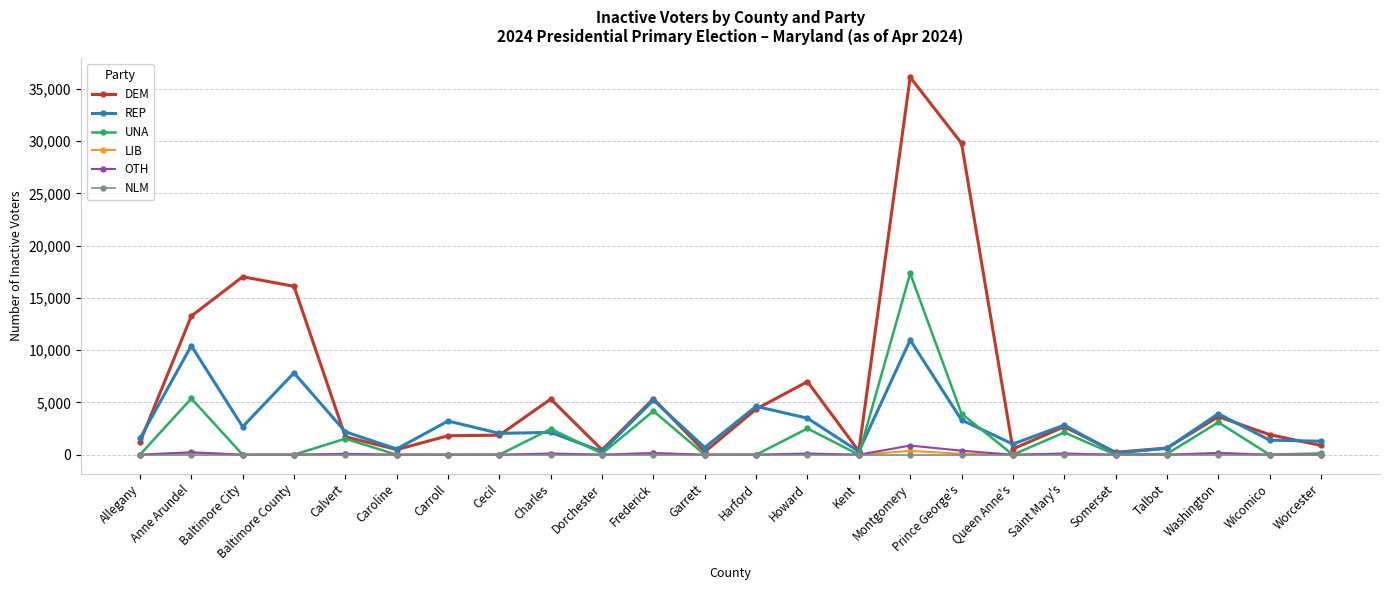

The value of NLM at Garrett is 0. True or false?

True